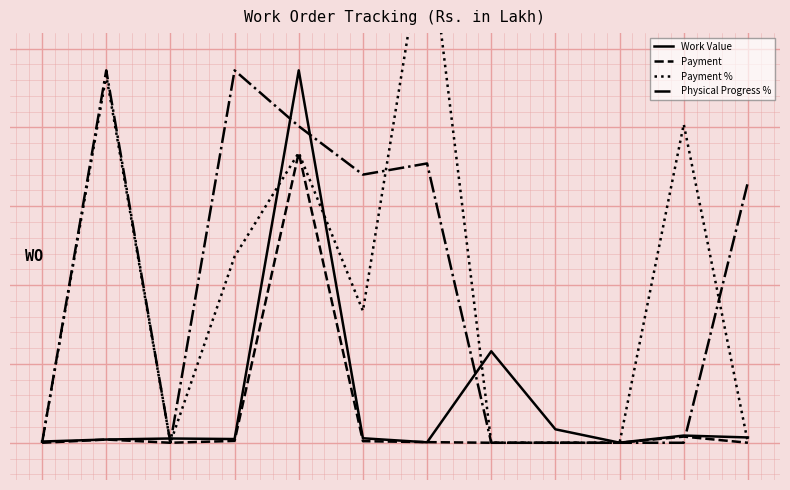

True or false: Physical Progress % has more than 2 points higher than both neighbors.

True